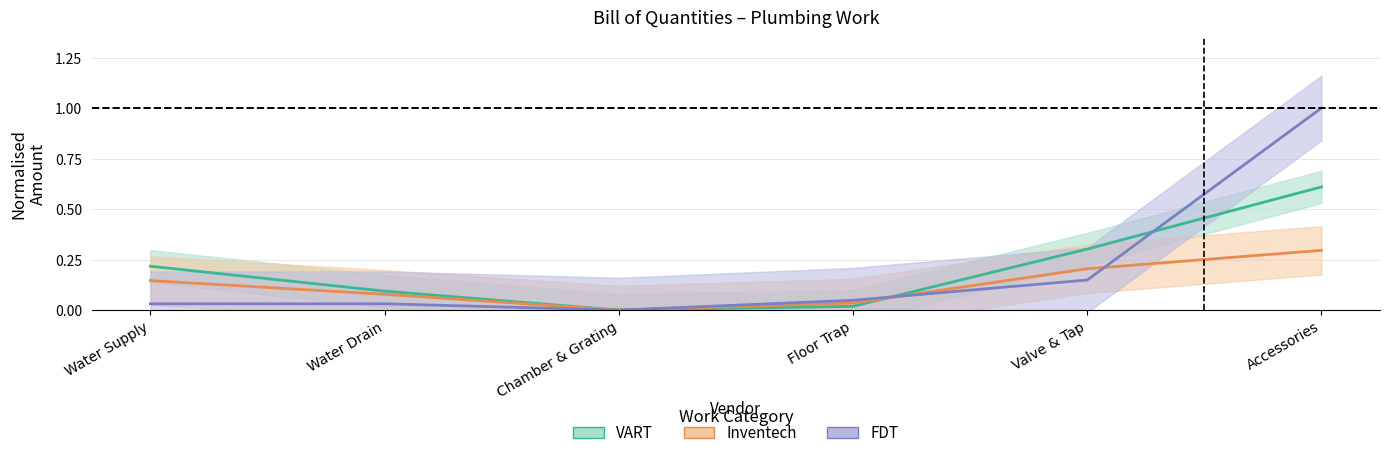

True or false: VART and Inventech cross at least once.

True